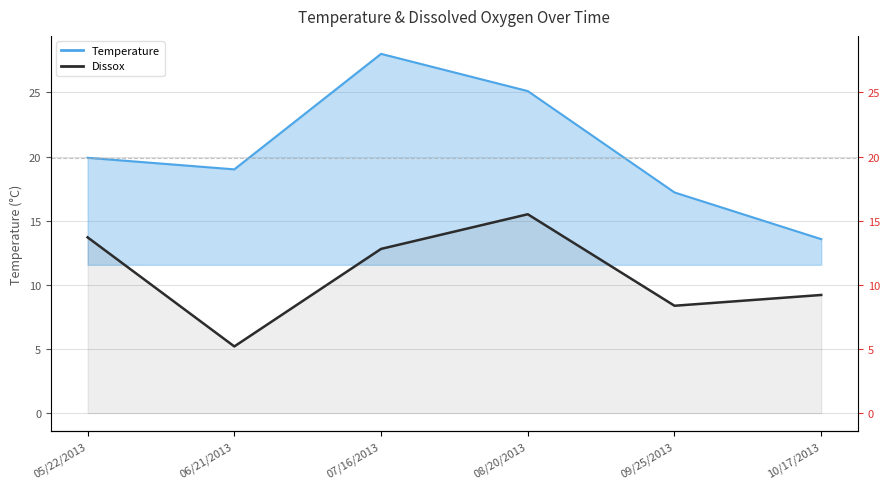

True or false: Dissox and Temperature intersect in this chart.

False